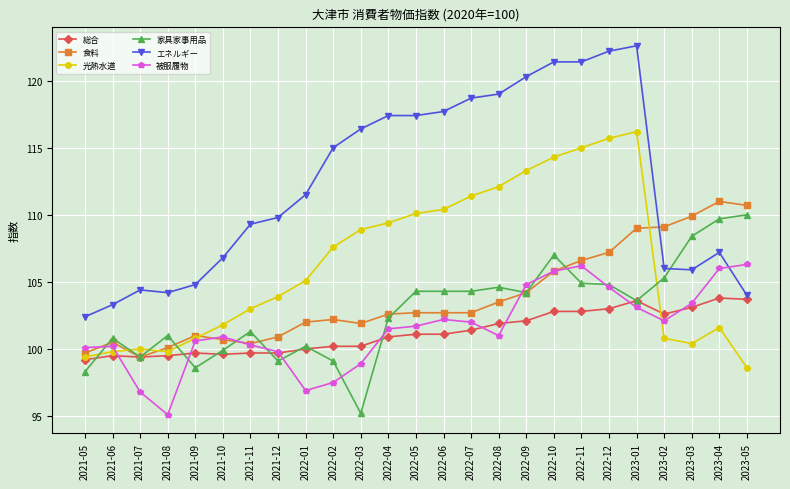

Rank the series at 2022-03 from highest to lowest value.

エネルギー, 光熱水道, 食料, 総合, 被服履物, 家具家事用品